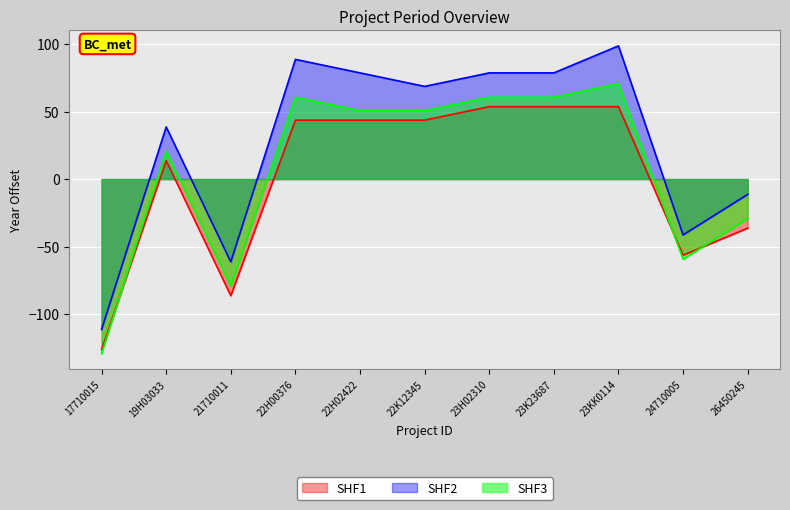

At which category is the sum across all series the highest?

23KK0114